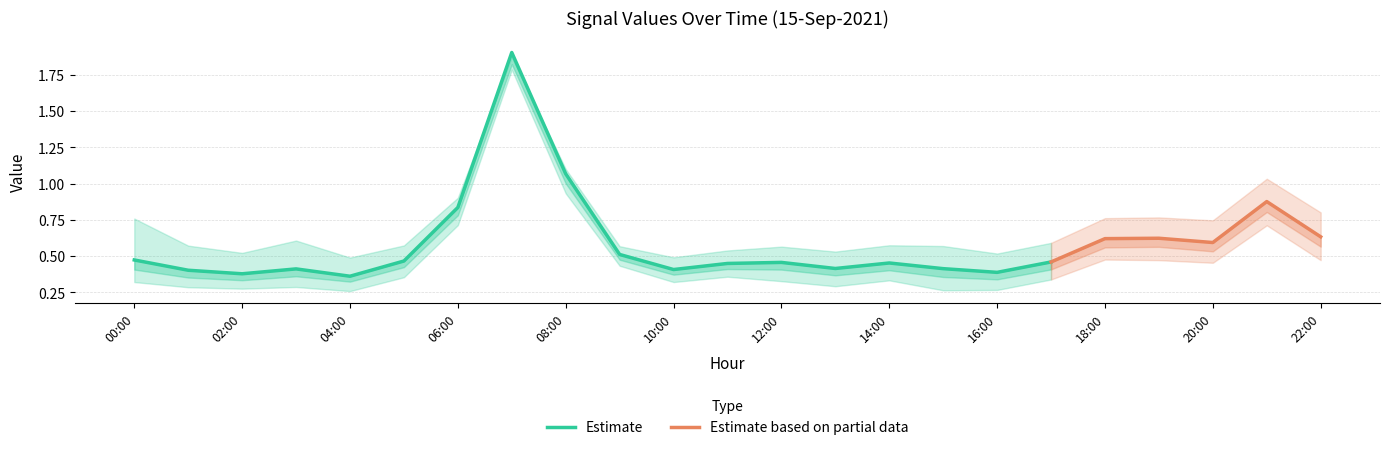

What is the label of the 9th point from the left?

2021-09-15 08:00:00